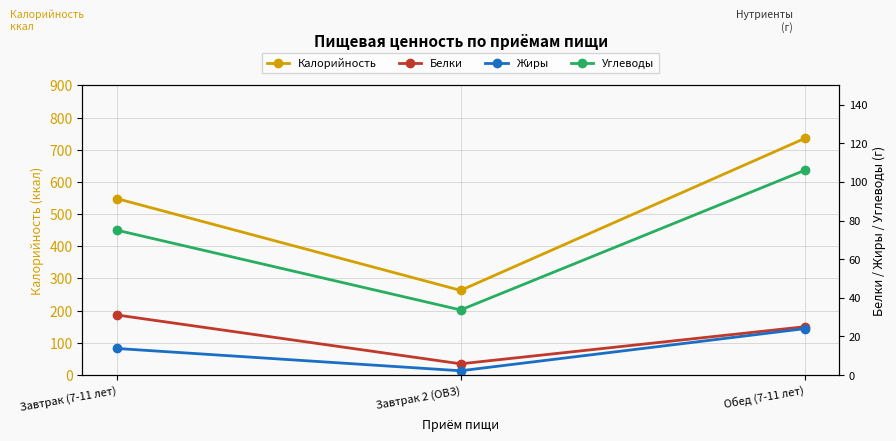

Does the chart display data point markers on the line(s)?

Yes